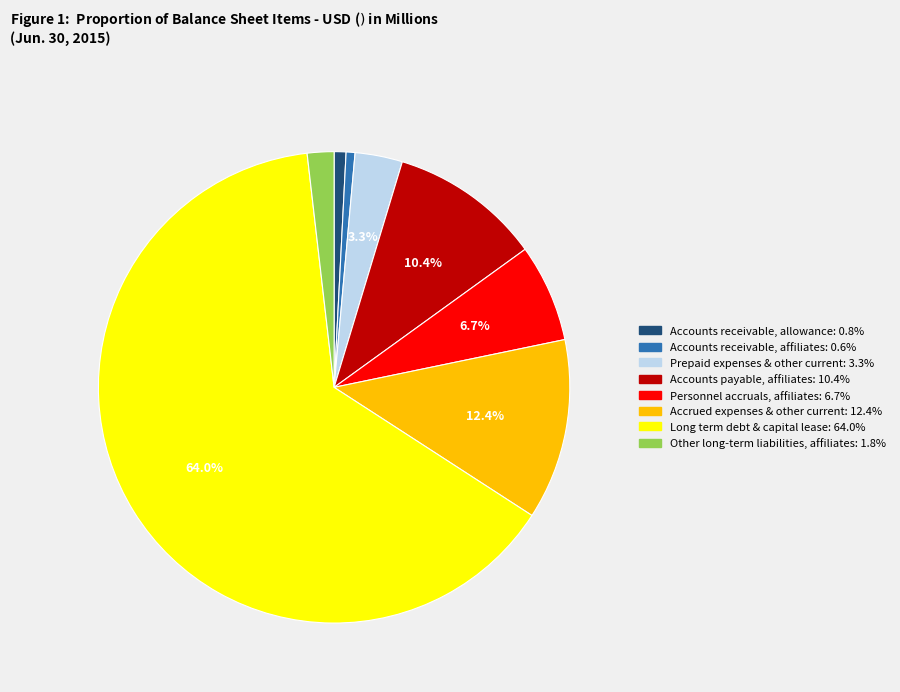

To the nearest percent, what is the difference between the Prepaid expenses & other current and Accounts receivable, affiliates slice percentages?

3%